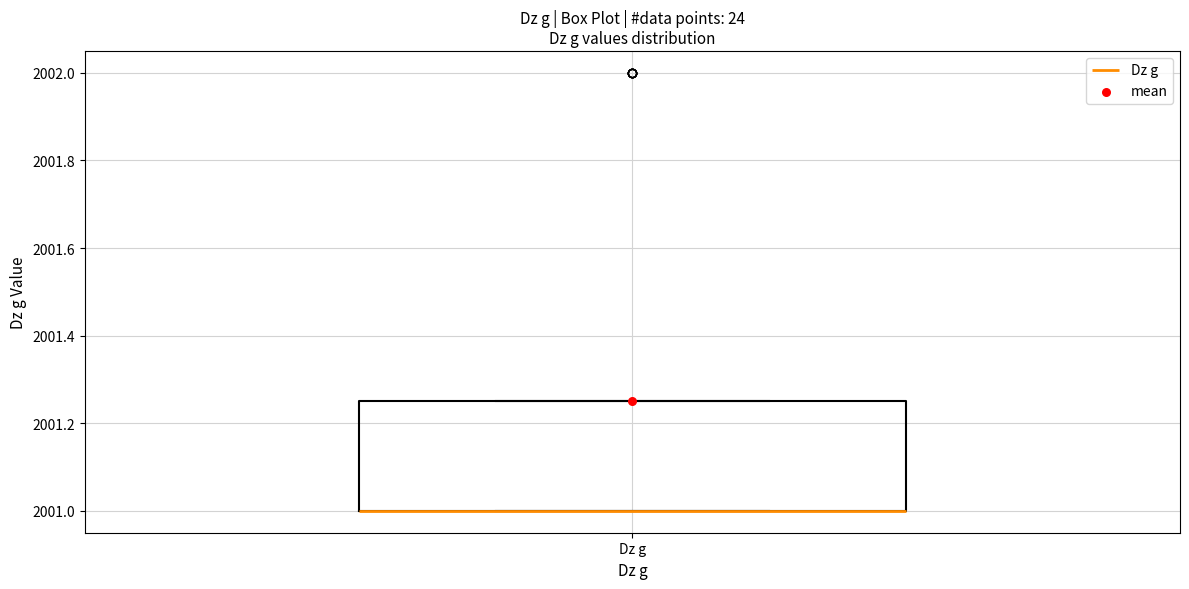

Where is the upper edge of the box for Dz g on the y-axis? The values are not printed on the chart, so give them approximately, as read against the axis.

2001.26